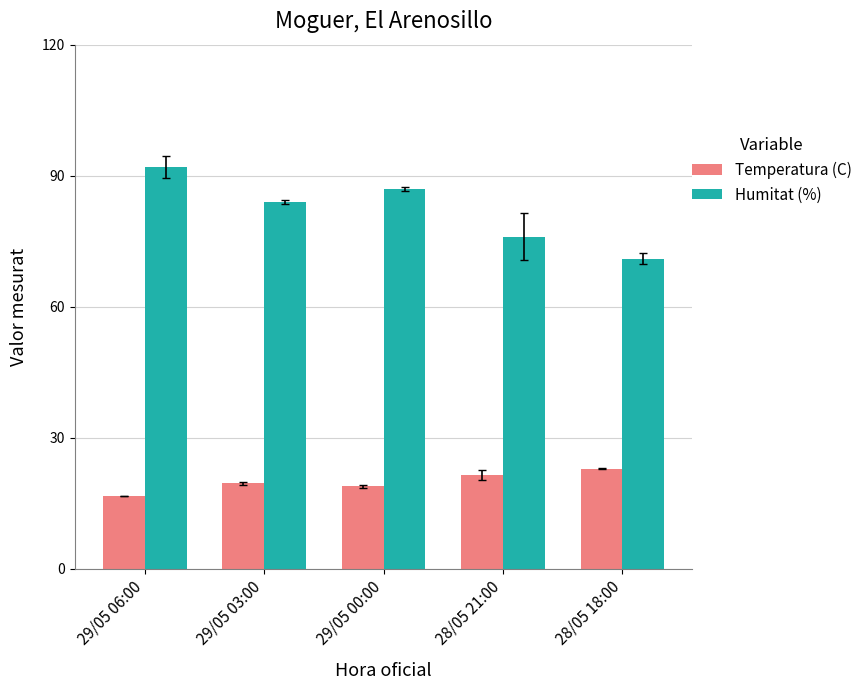

Which series has the largest range (max minus min)?

Humitat (%)